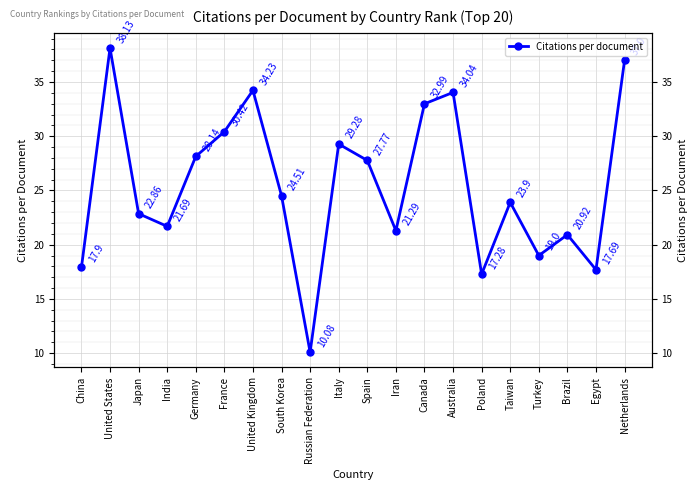

What is the label of the 6th point from the right?

Poland